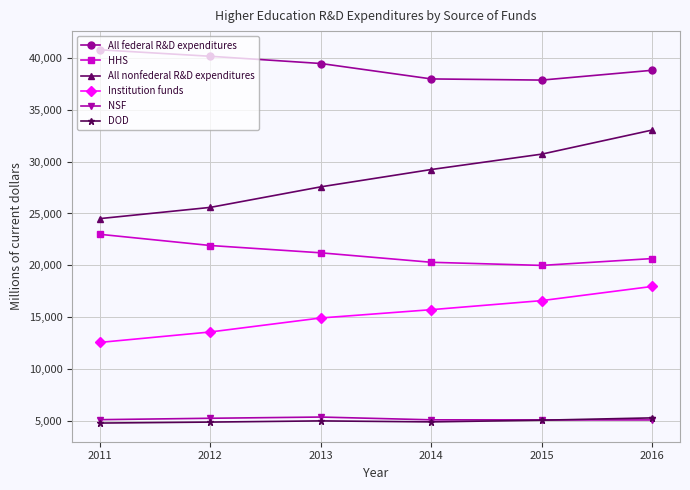

List the labels in order of Institution funds value, smallest first.

2011, 2012, 2013, 2014, 2015, 2016